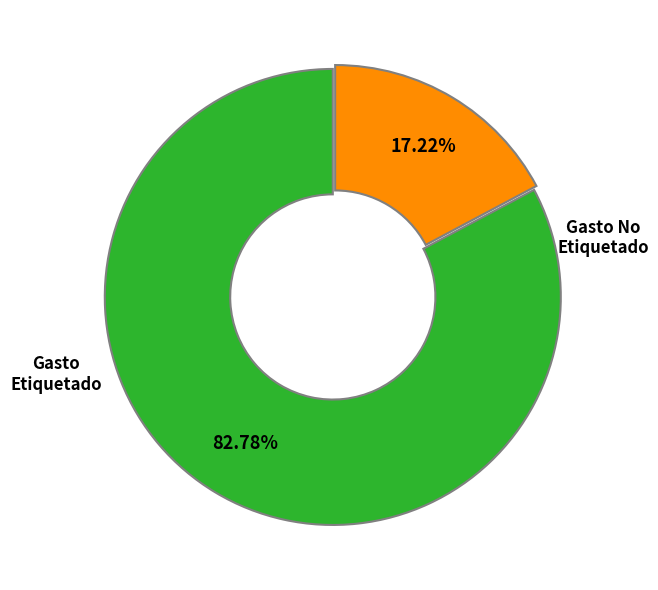

Does any single category account for the majority?

Yes